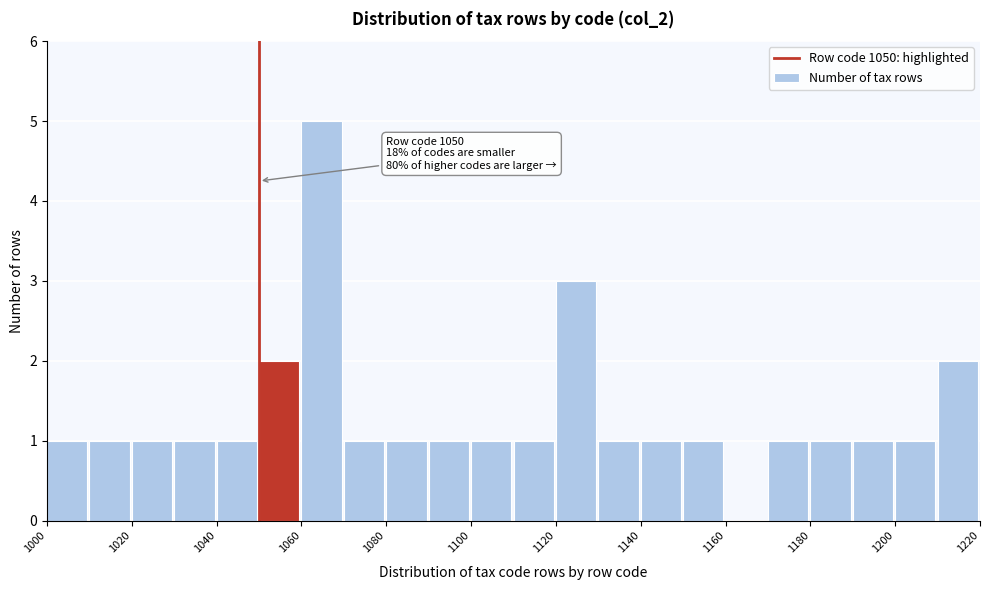

Over which range of the x-axis is the bar tallest?

1060 to 1070